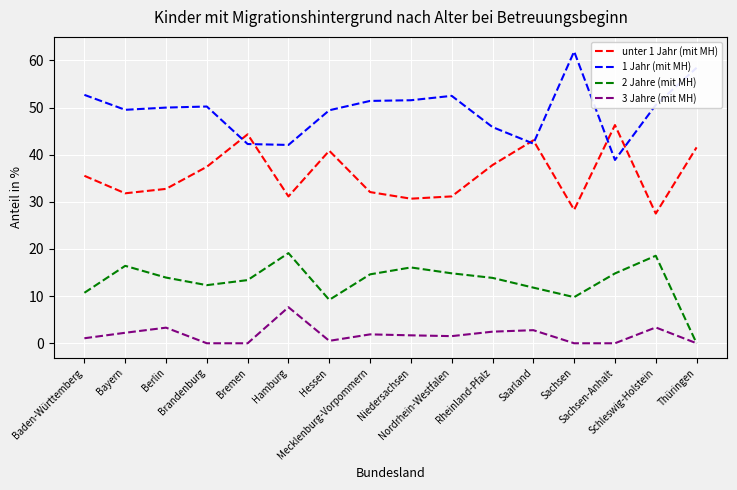

Which series has the largest total across all categories?

1 Jahr (mit MH)